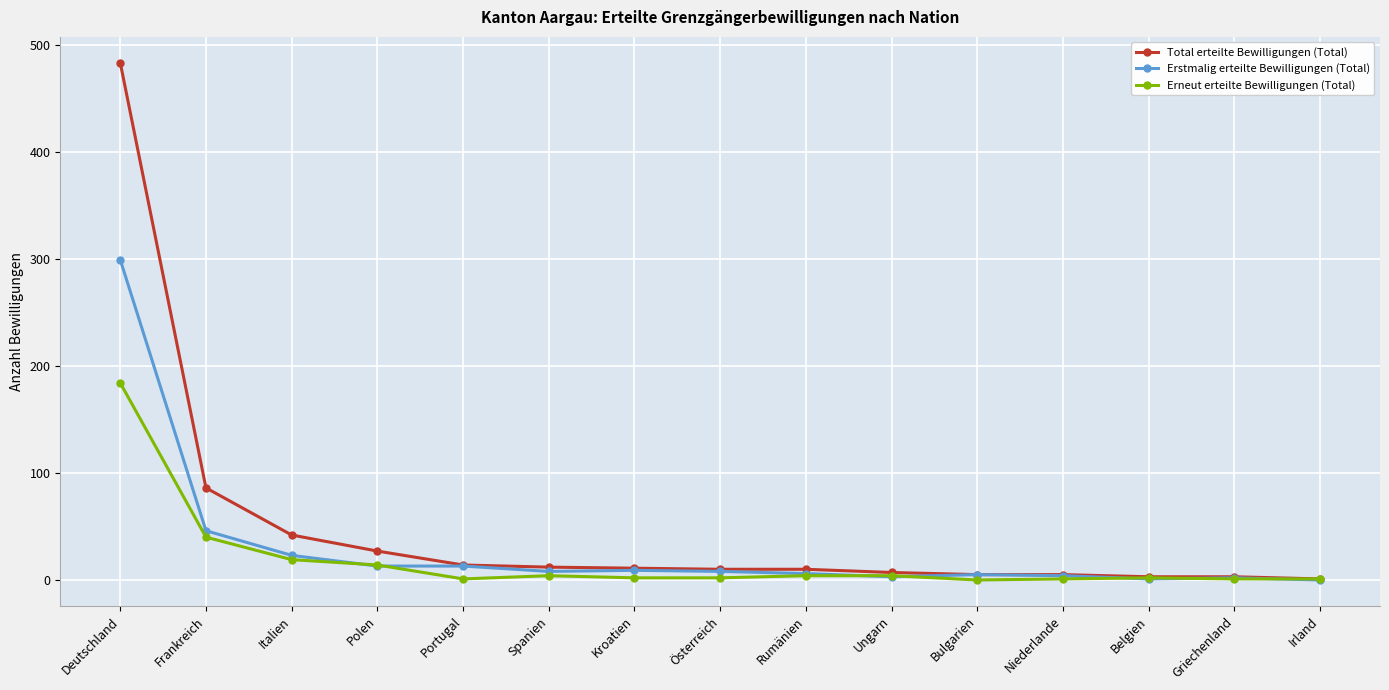

What is the total value across all series at Ungarn?

14